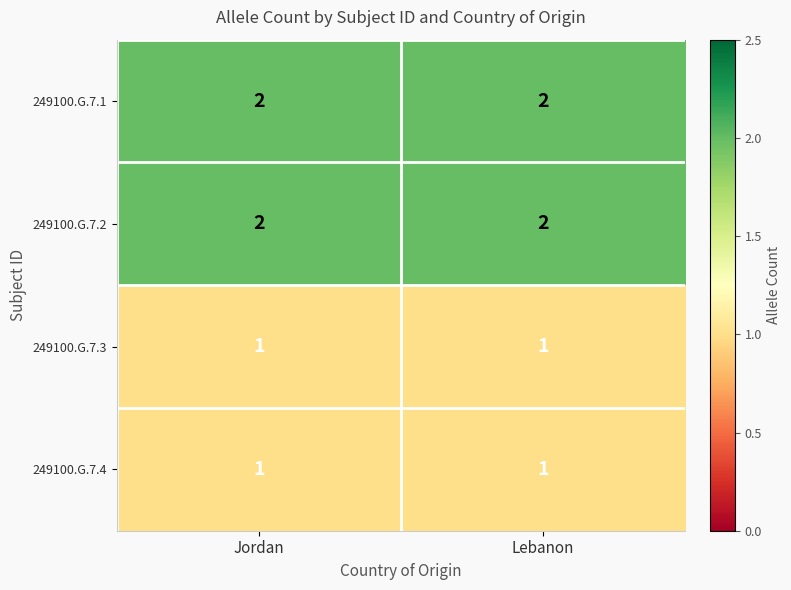

The value of 249100.G.7.2 at Lebanon is 2. True or false?

True